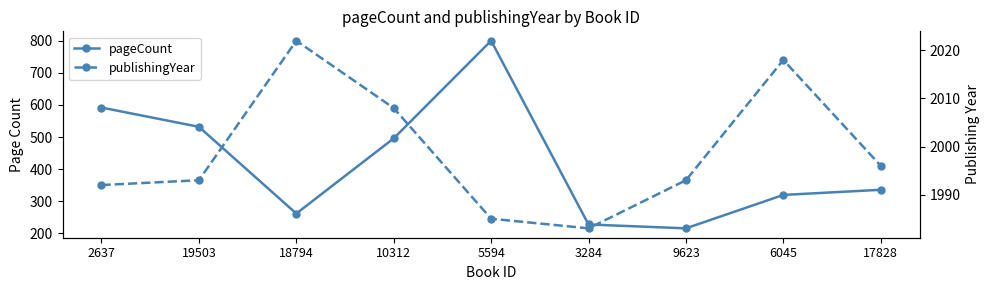

Reading left to right, extract all data points from this chart.

pageCount: 2637=592	19503=532	18794=262	10312=496	5594=800	3284=228	9623=216	6045=320	17828=336
publishingYear: 2637=1992	19503=1993	18794=2022	10312=2008	5594=1985	3284=1983	9623=1993	6045=2018	17828=1996